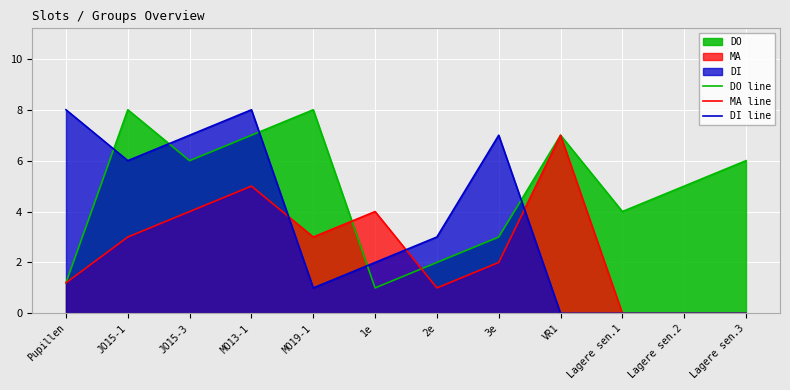

The value of MA line at Pupillen is 2.0. True or false?

False